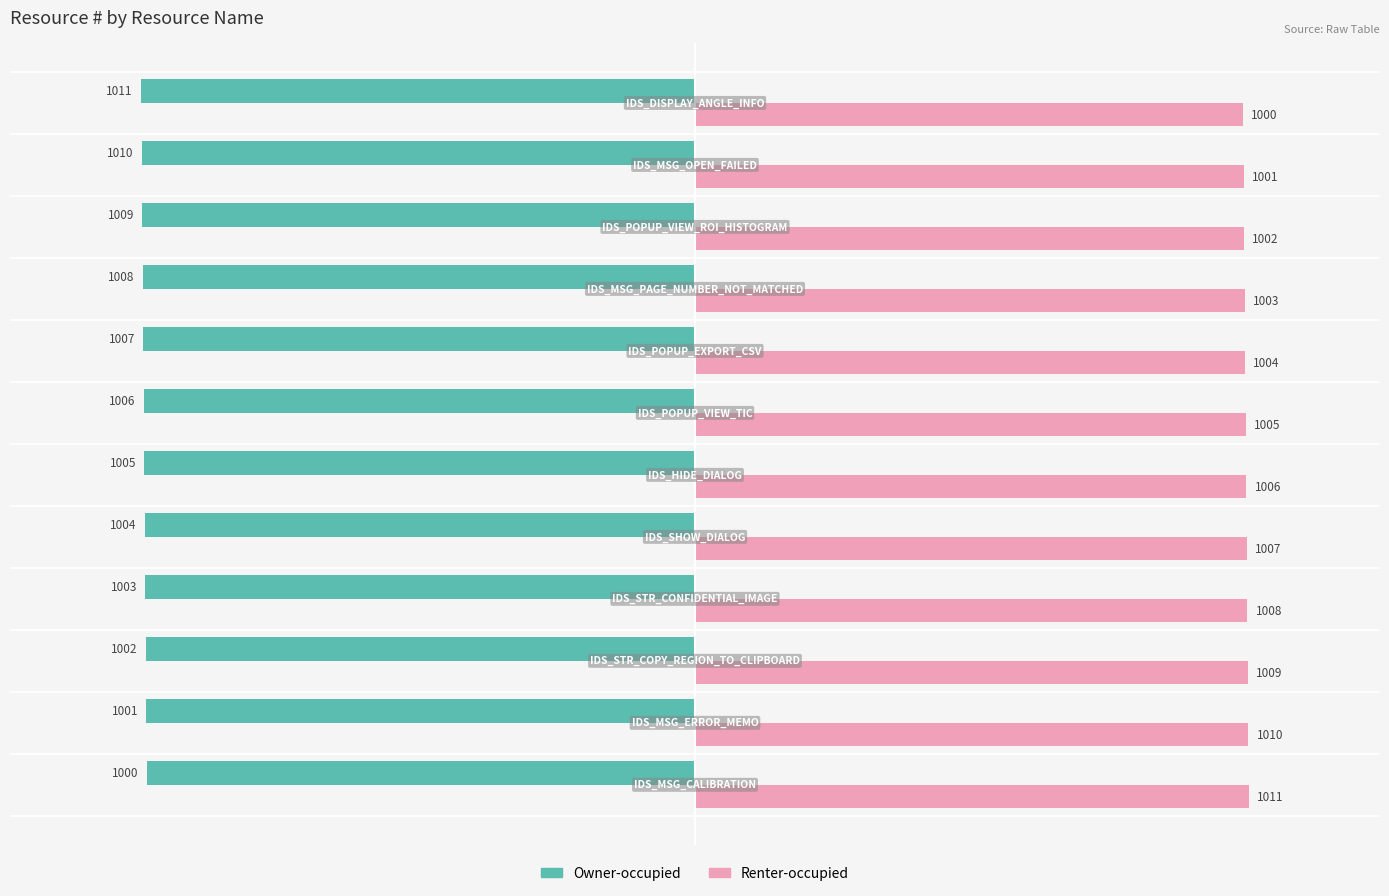

Which series has the largest total across all categories?

Renter-occupied